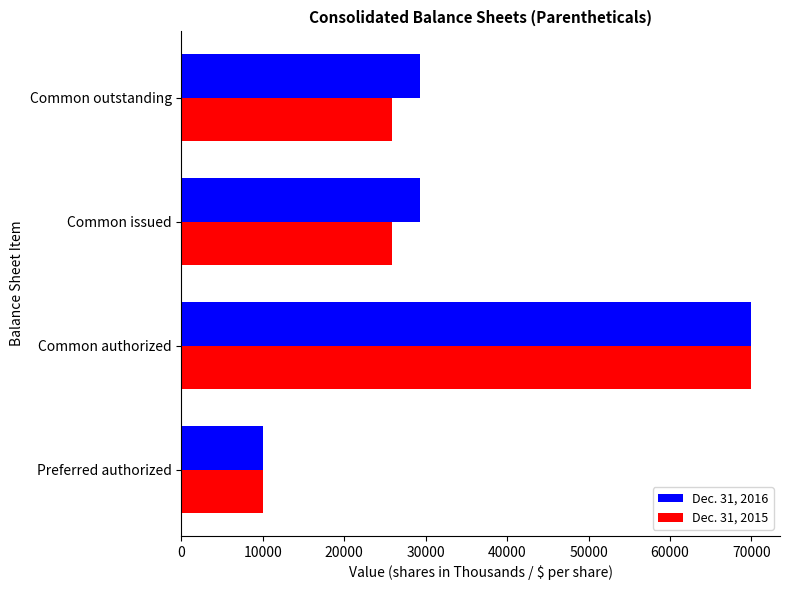

Is it true that Dec. 31, 2016 equals 106266 at Common authorized?

False